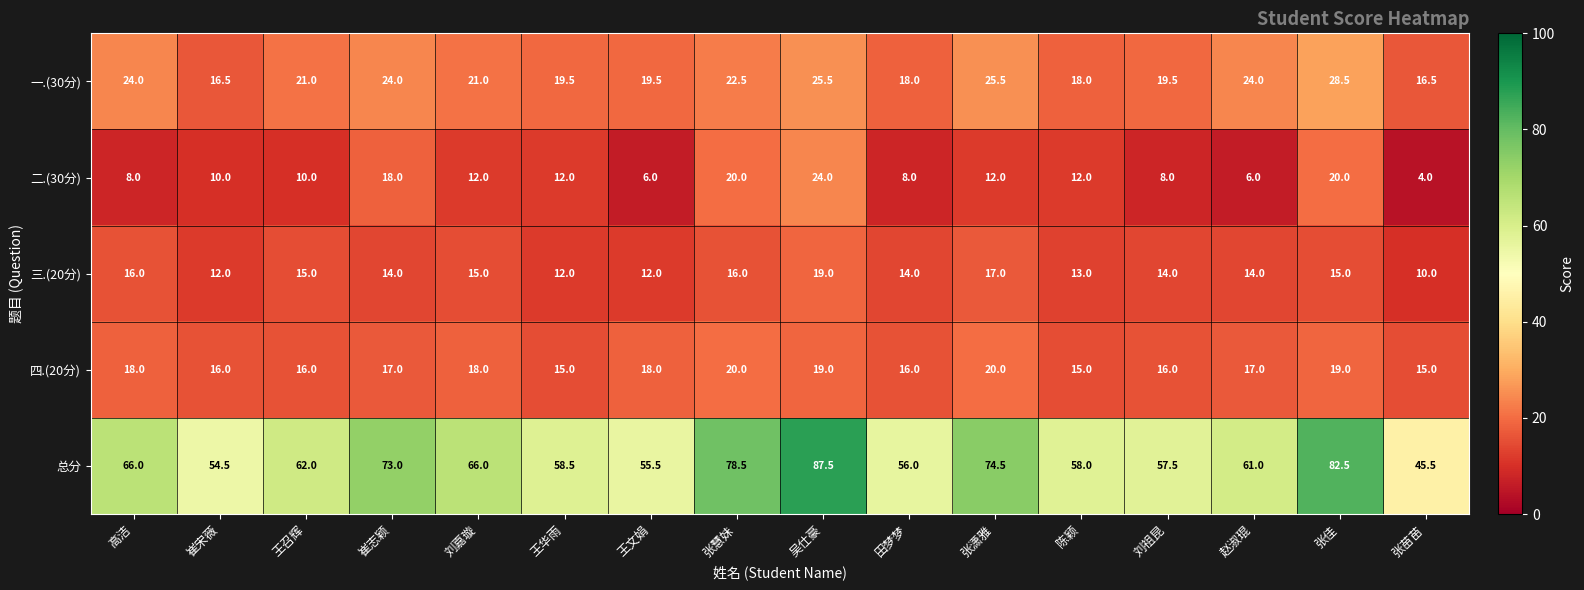

Between 崔宋薇 and 张慧妹, which series saw the biggest shift?

总分